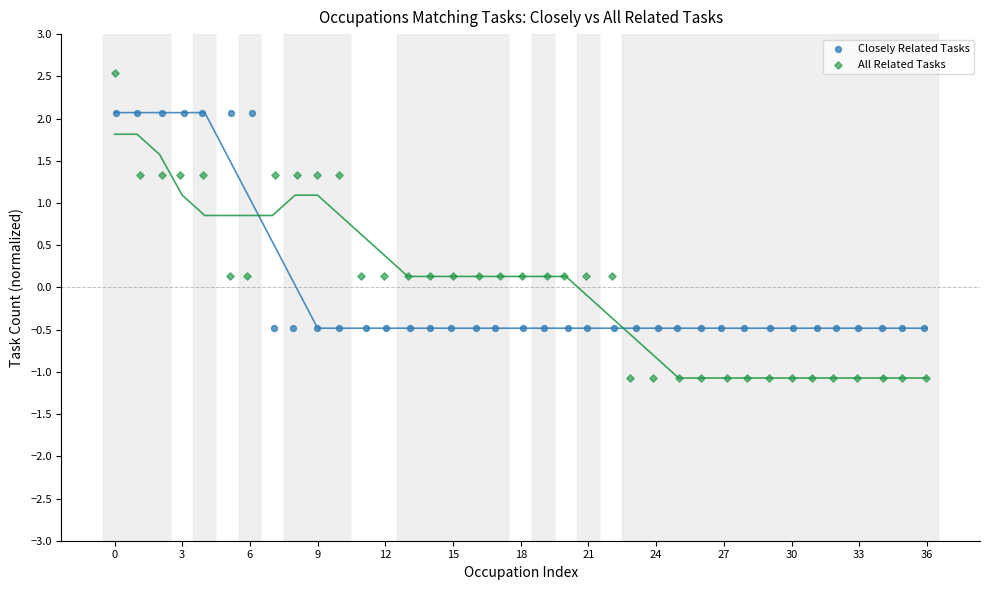

What are all the series names shown in the legend?

Closely Related Tasks, All Related Tasks